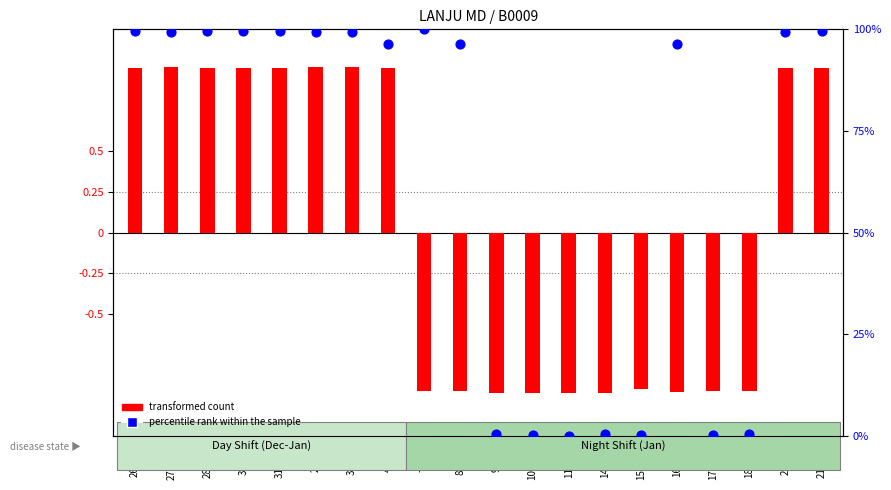

Which series contains the highest Y value?

percentile rank within the sample